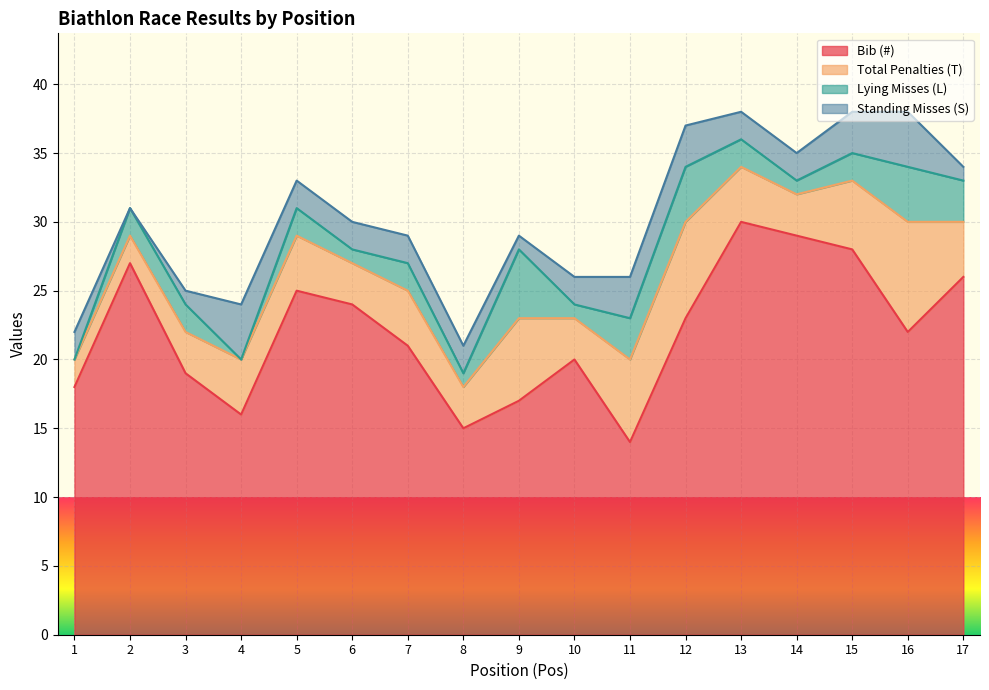

Which category has the highest value across all series?

13